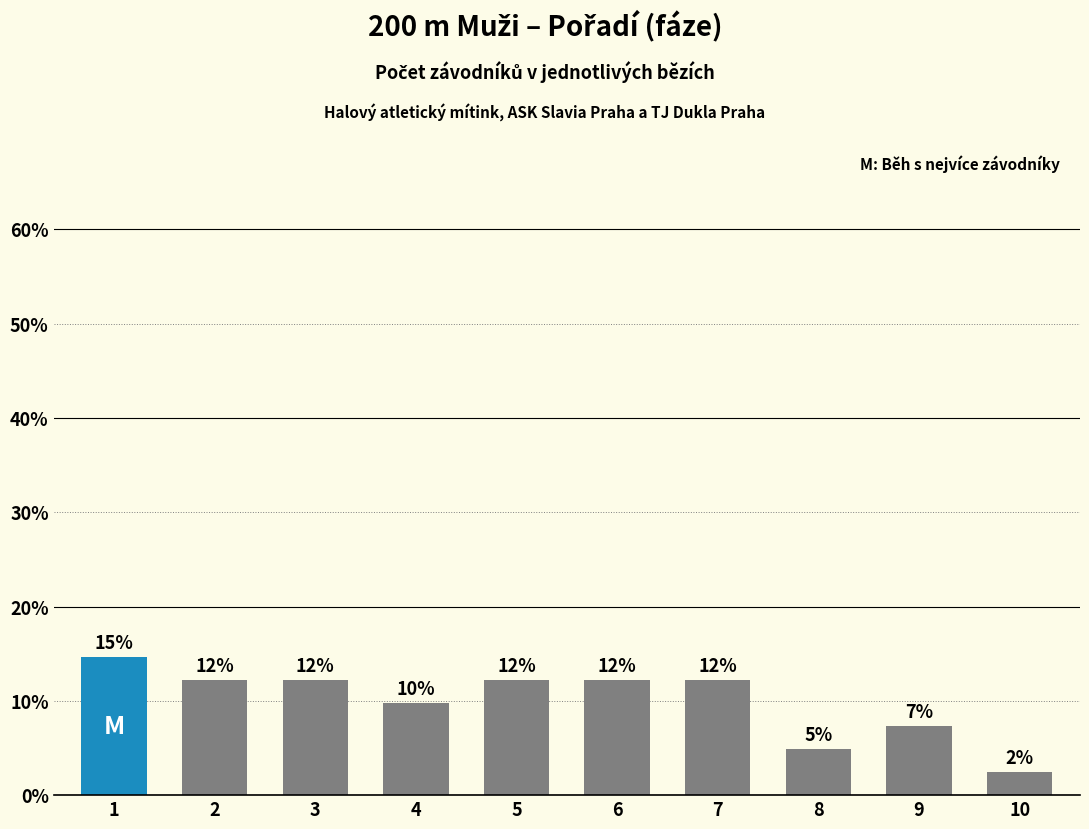

Is it true that the value at 6 is 19.5?

False